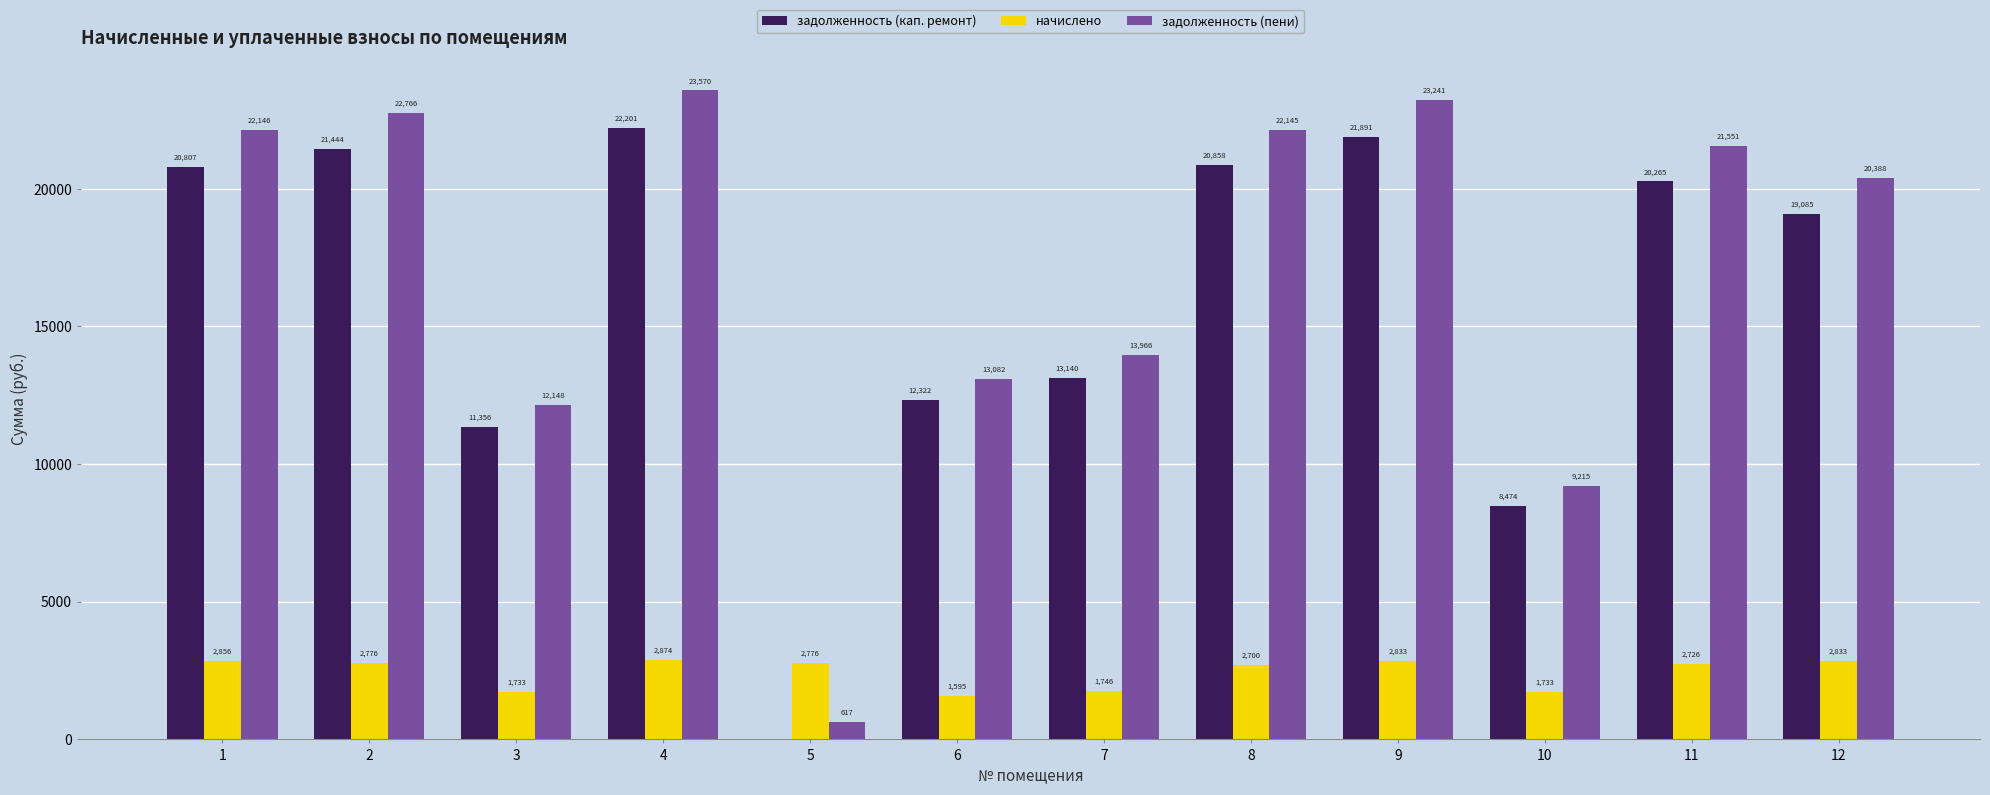

What is the sum of all начислено values?

29180.5